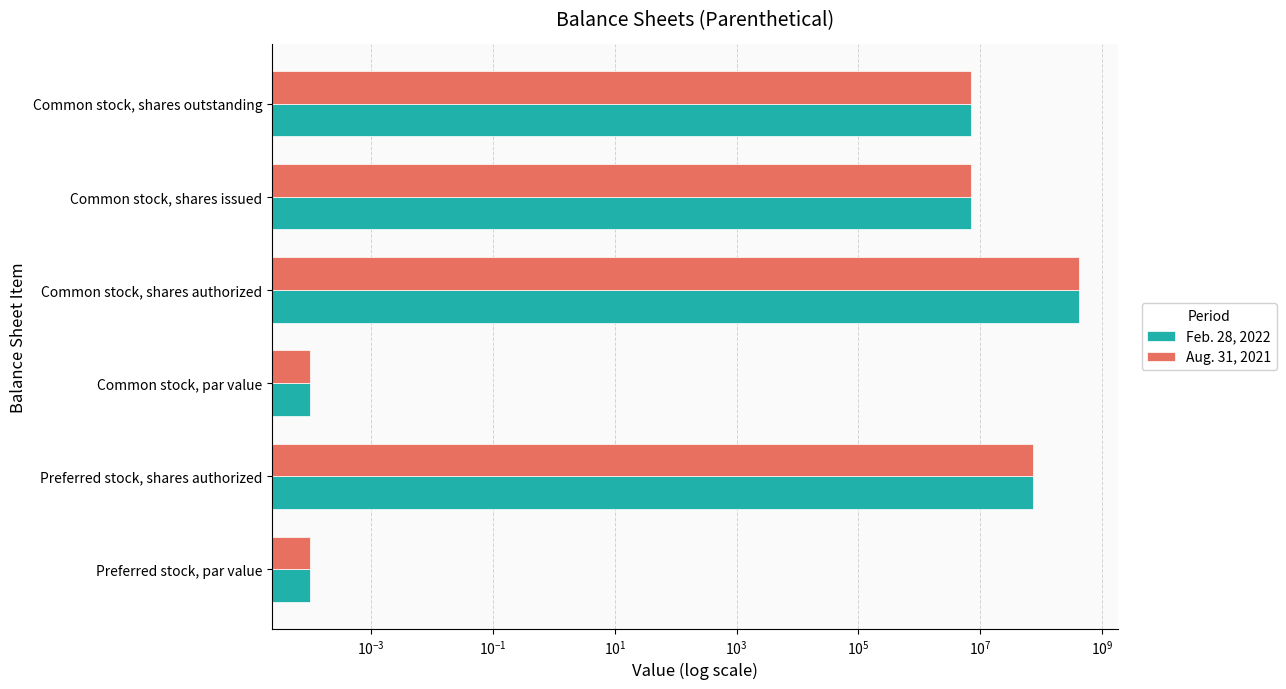

Are the bars grouped side by side (vs. stacked)?

Yes